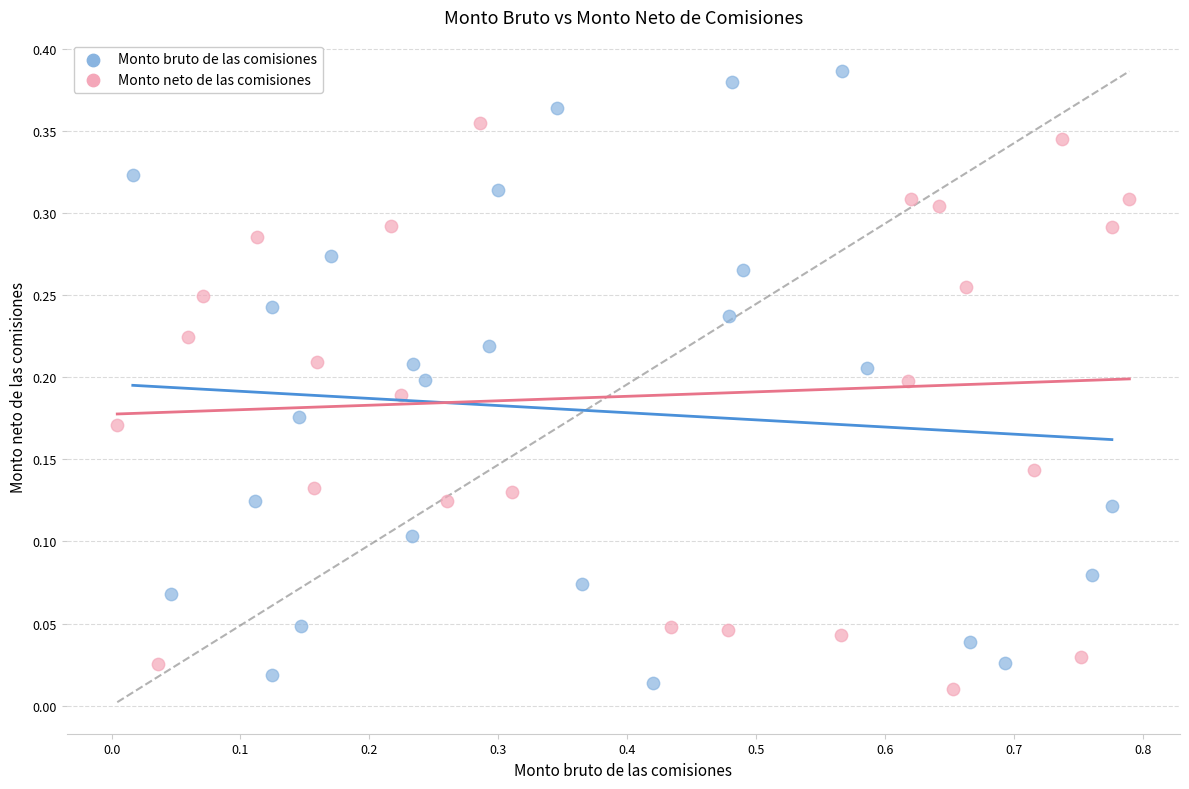

Which series contains the highest Y value?

Monto bruto de las comisiones